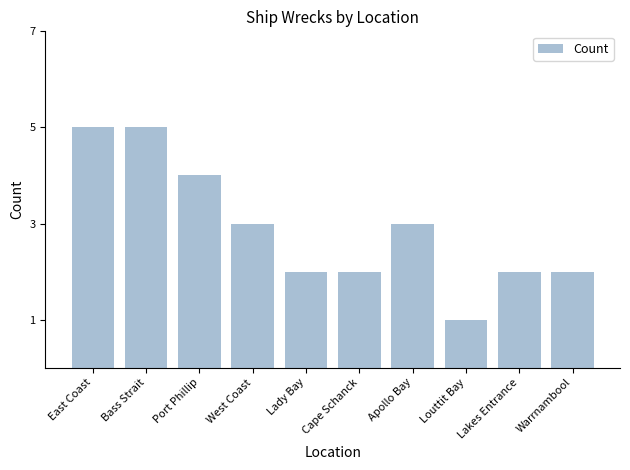

How many bars are there in total?

10